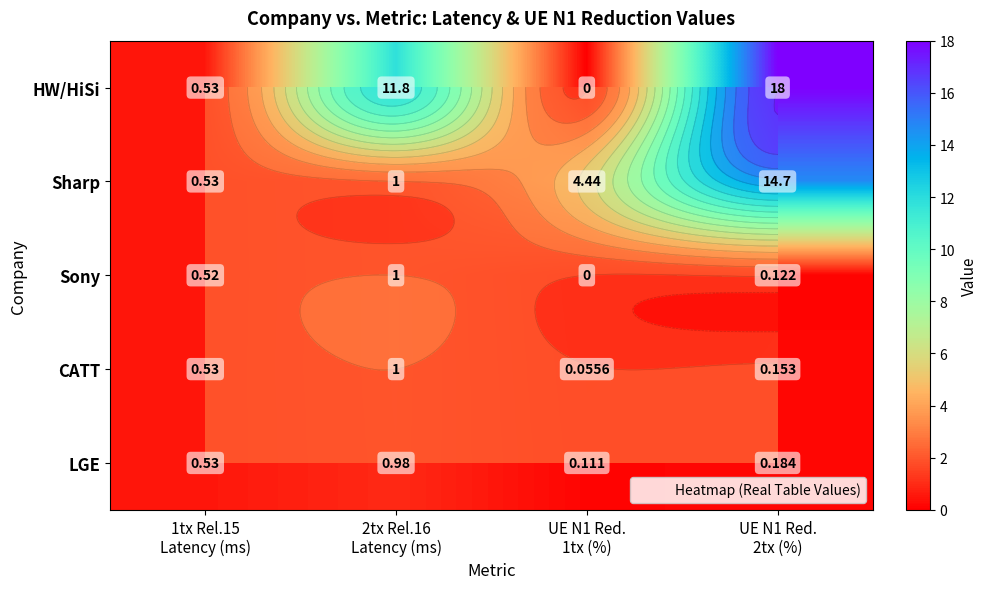

Which series has the widest spread of values?

HW/HiSi